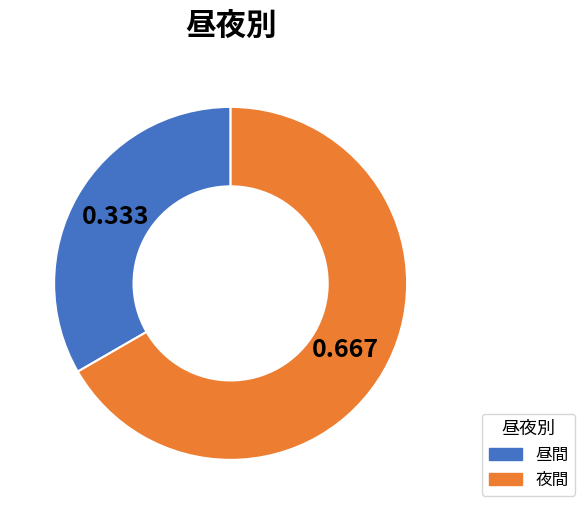

Is it true that 夜間 is 72% of the pie?

False